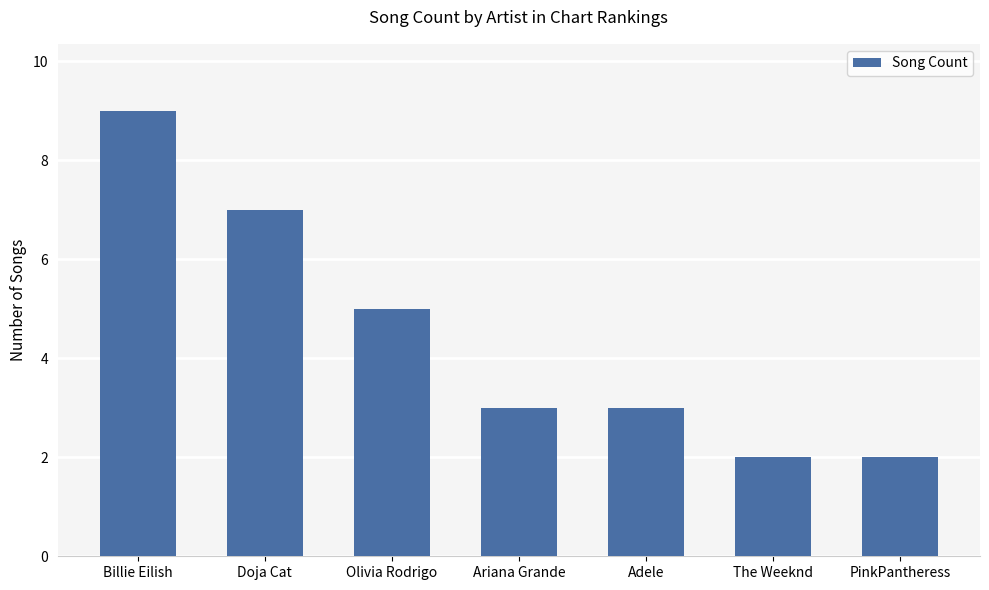

Reading left to right, extract all data points from this chart.

Billie Eilish=9	Doja Cat=7	Olivia Rodrigo=5	Ariana Grande=3	Adele=3	The Weeknd=2	PinkPantheress=2